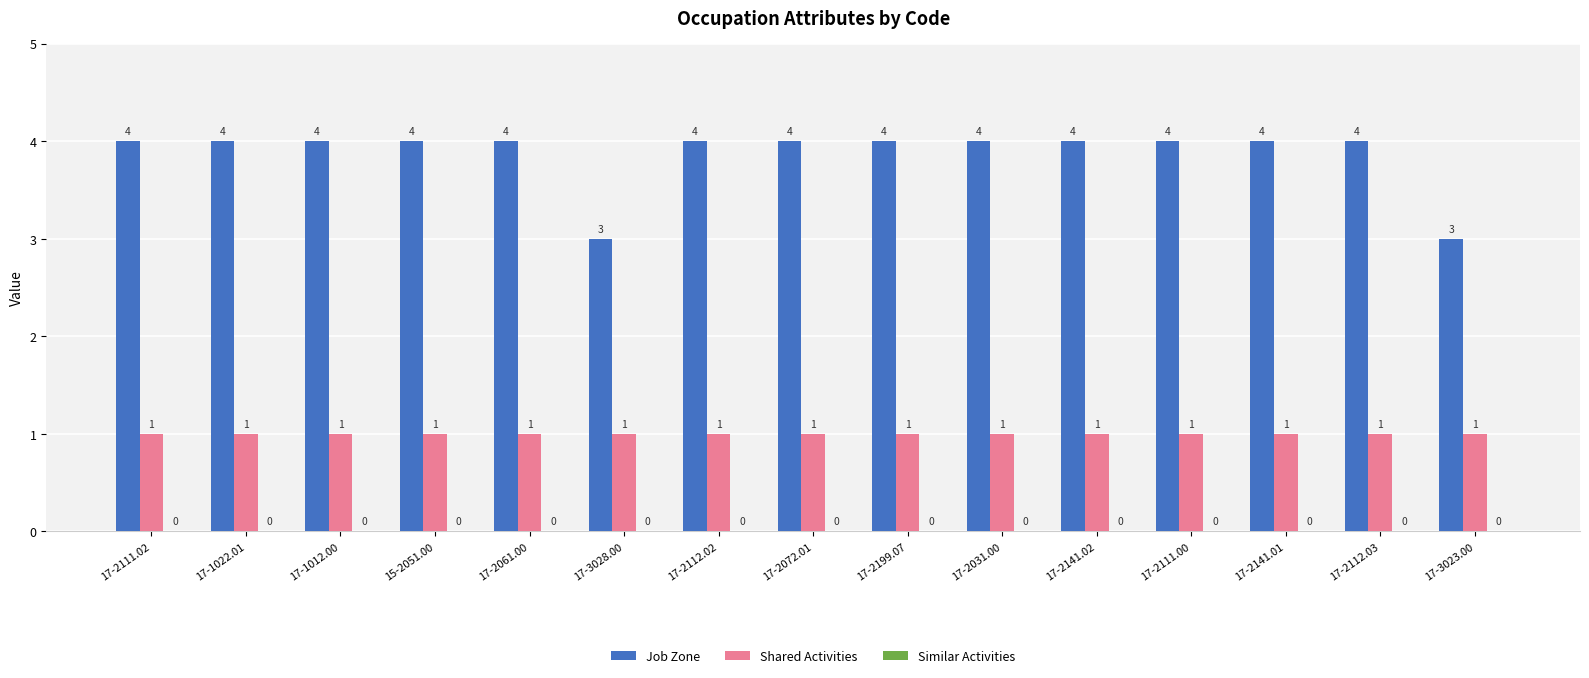

Which series changed the most between 17-1022.01 and 17-3023.00?

Job Zone